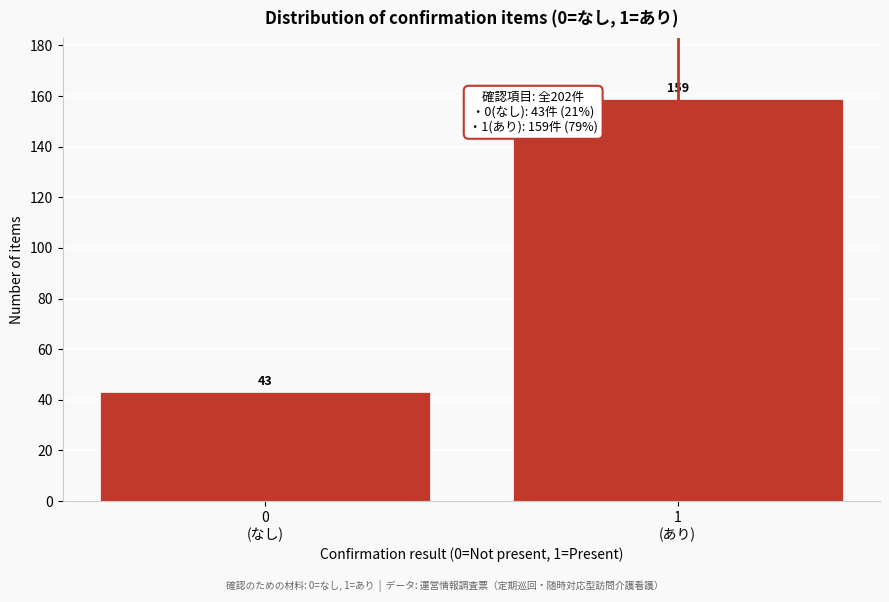

What is the smallest value displayed?

43